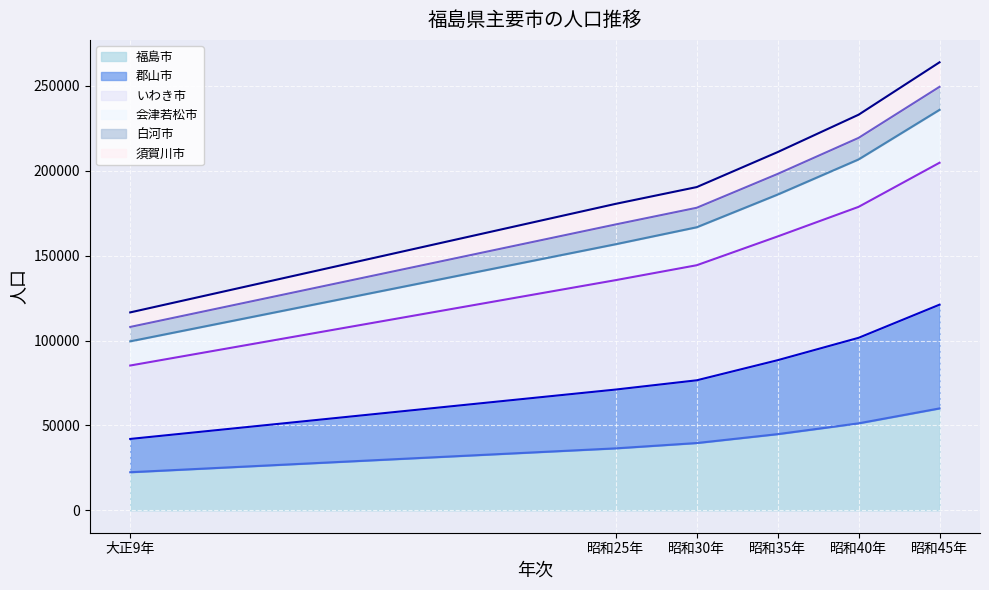

What is the spread (max minus min) of values at 昭和25年?

144035